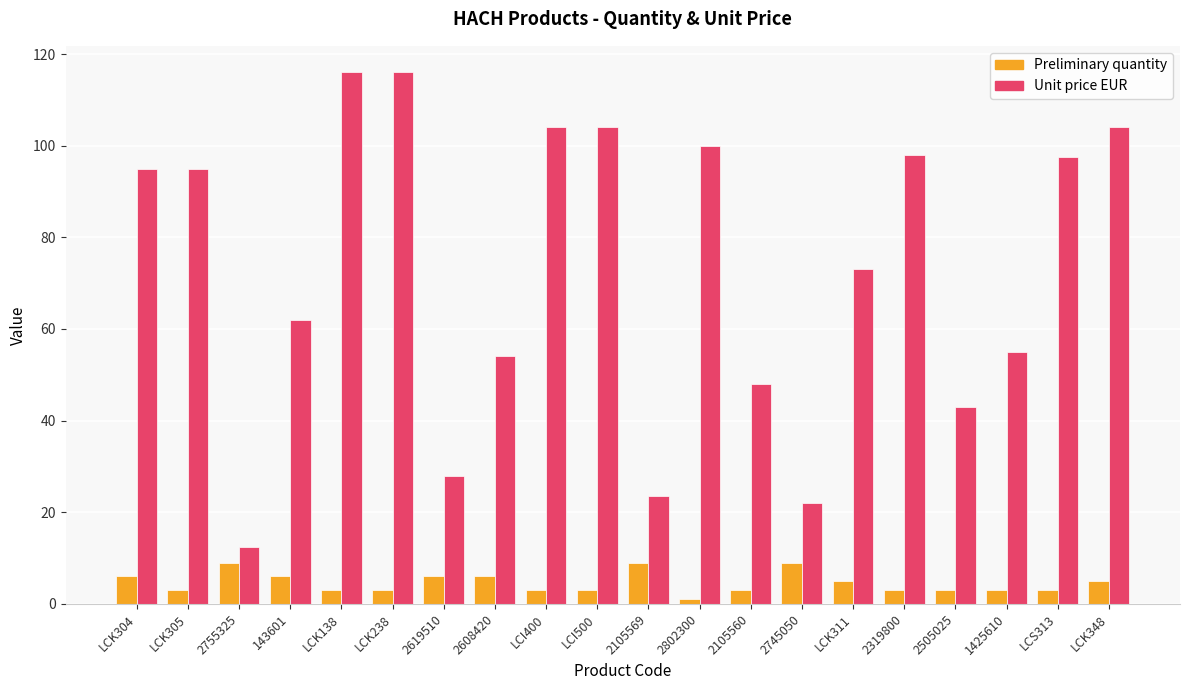

How many data points does each series have?

20